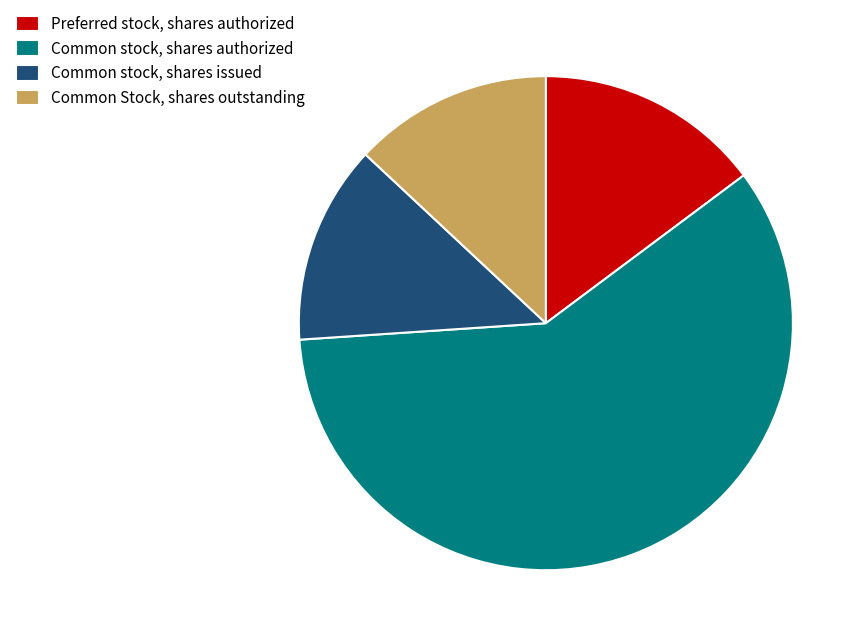

What is the ratio of the value at Common stock, shares authorized to the value at Common stock, shares issued?

4.5